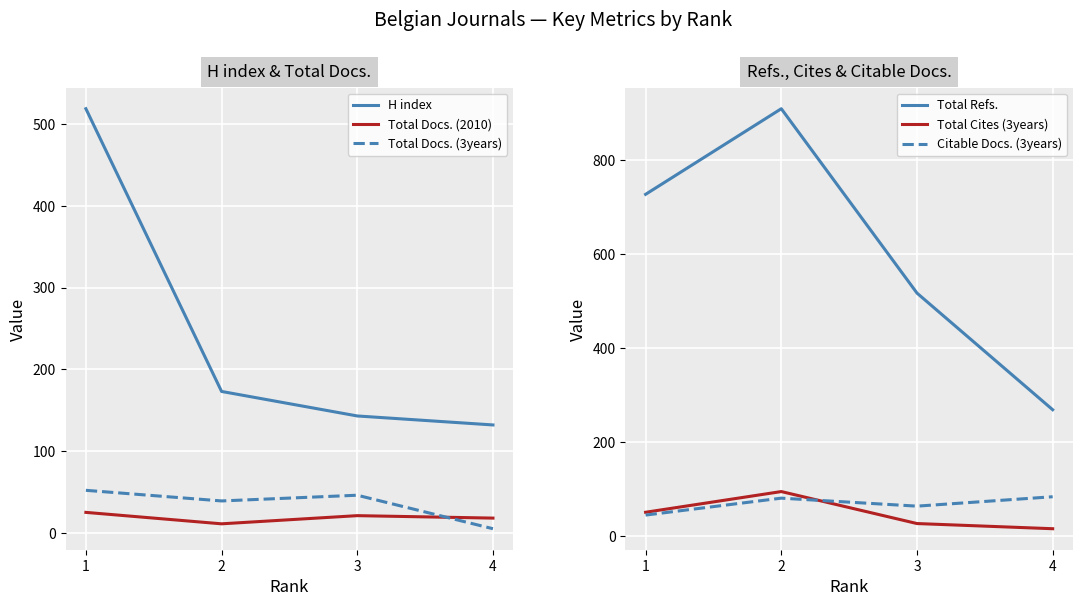

What is the maximum value for Citable Docs. (3years)?

84